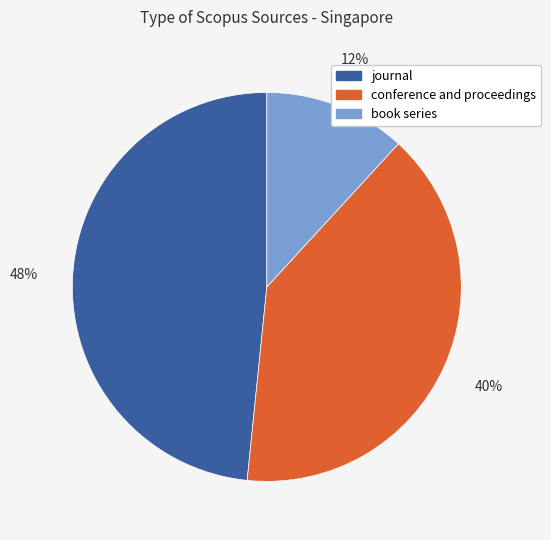

Rank the categories by value from highest to lowest.

journal, conference and proceedings, book series